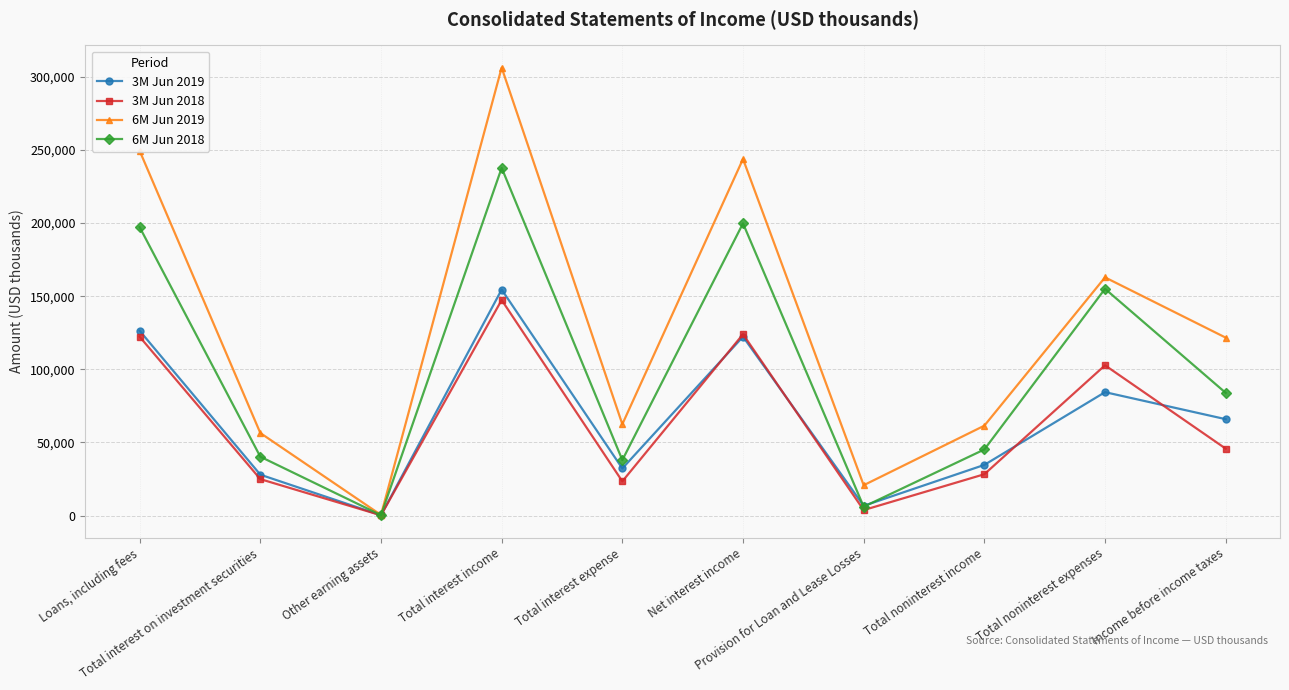

What is the sum of all 6M Jun 2018 values?

1003378